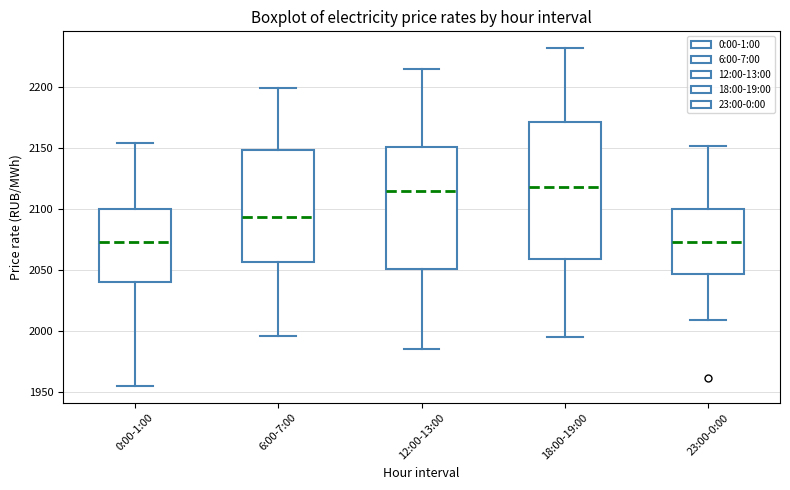

Which box is the tallest, from its lower edge to its upper edge?

18:00-19:00